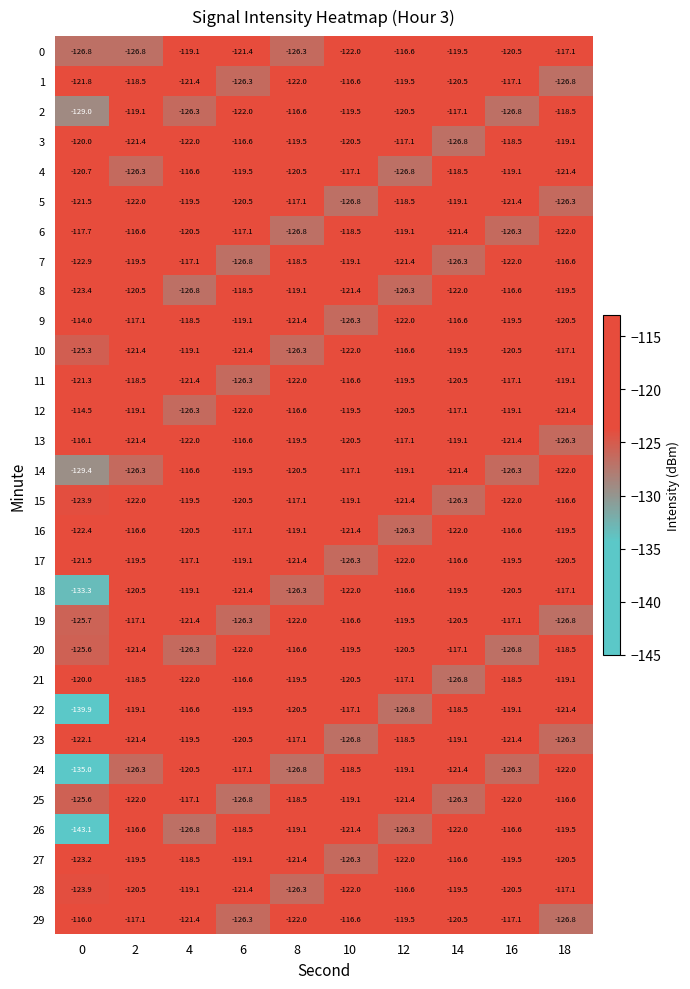

At which label does 10 first exceed -120?

4